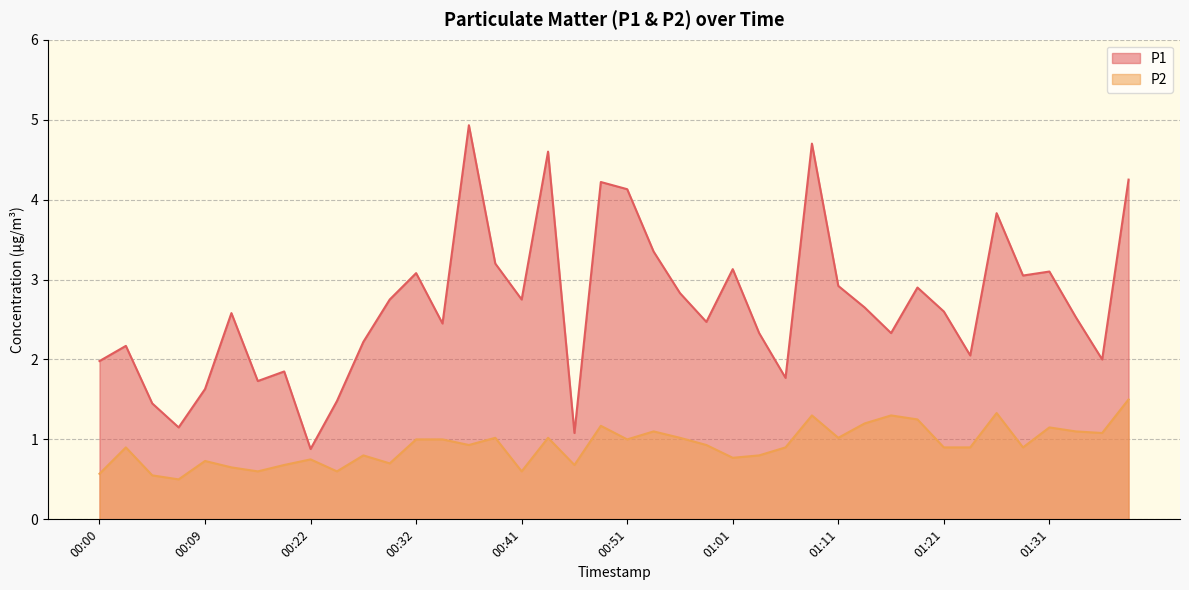

How many data points does each series have?

40